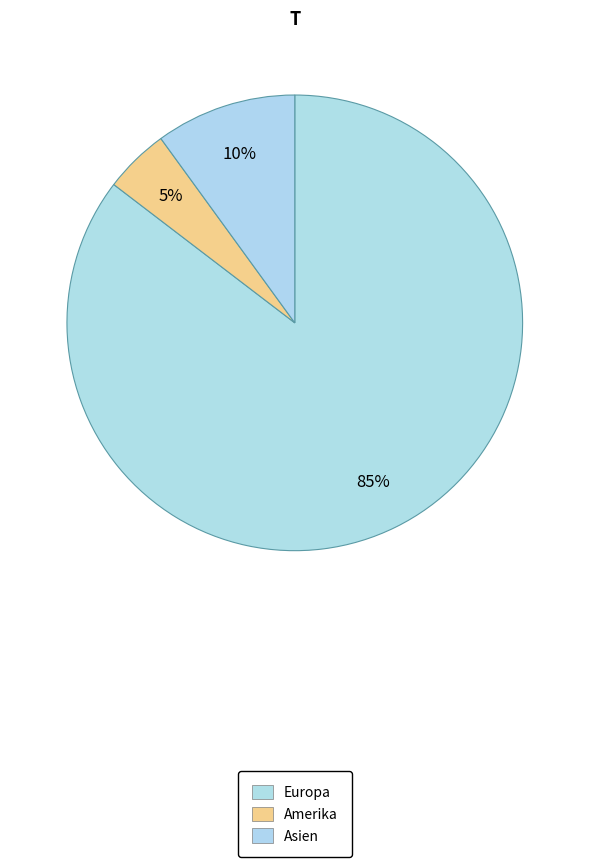

Count the number of slices in the pie.

3